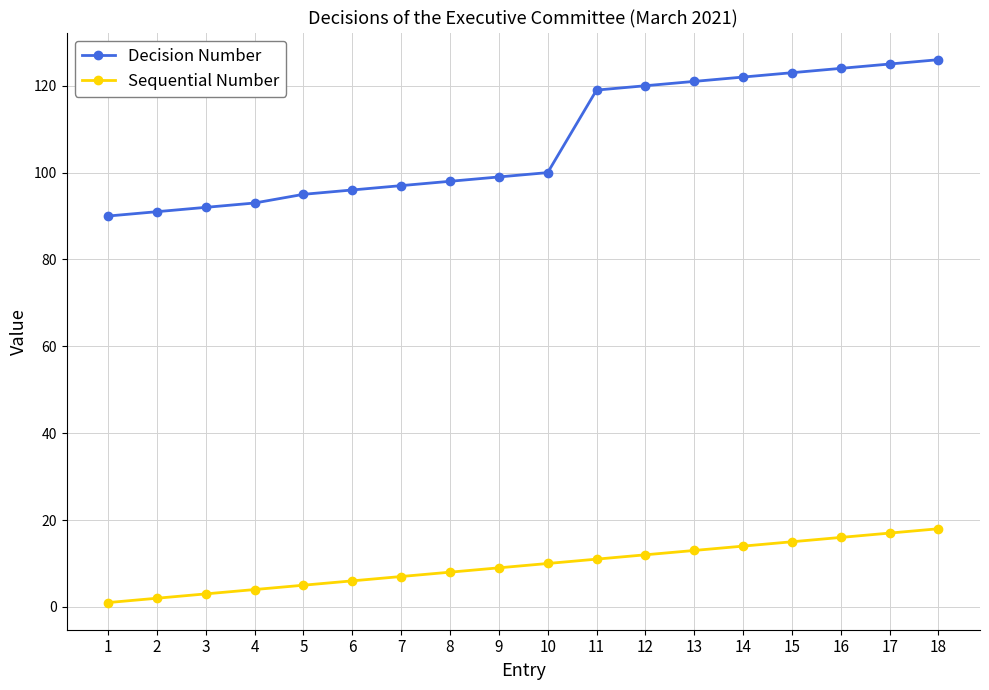

What are all the series names shown in the legend?

Decision Number, Sequential Number